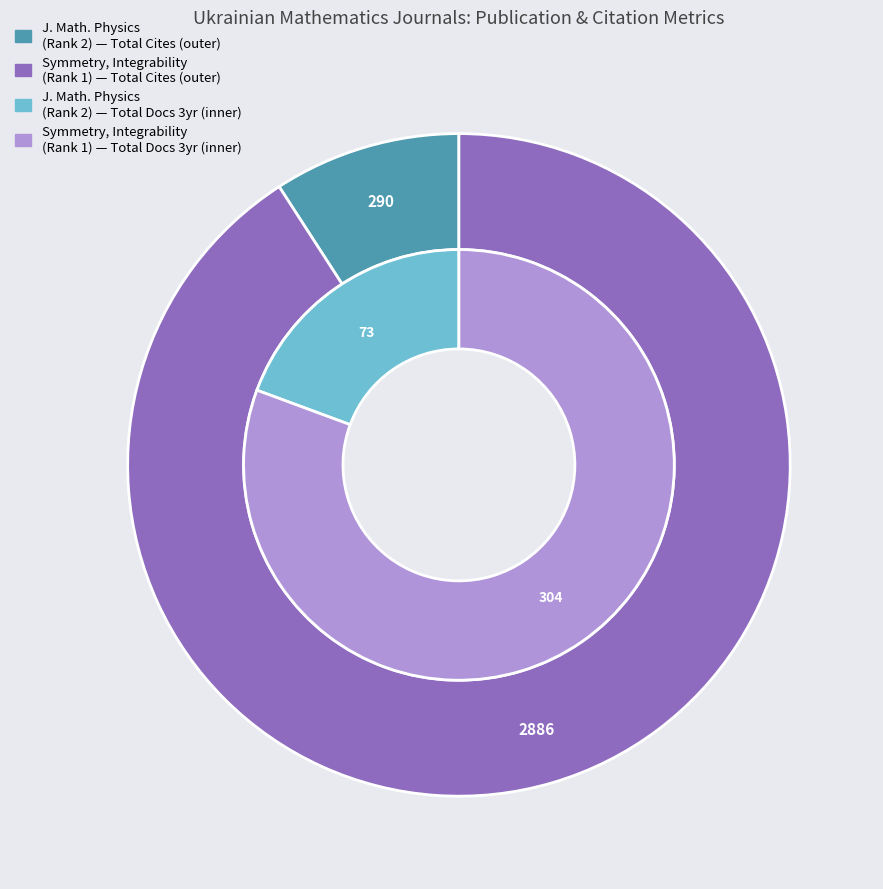

Which category has the smallest portion of the pie?

Journal of Mathematical Physics (Rank 2)